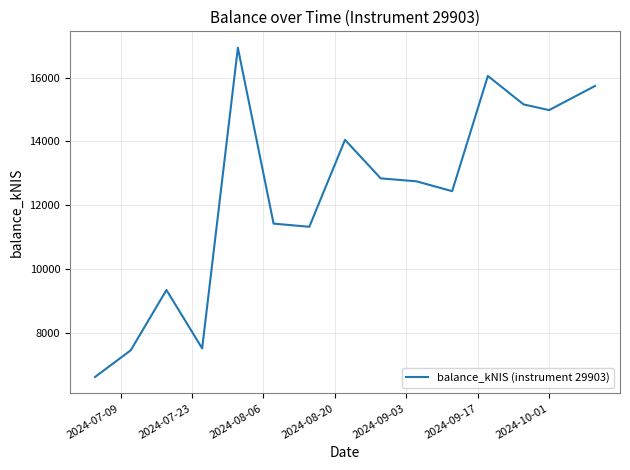

What is the maximum value shown in the chart?

16931.8